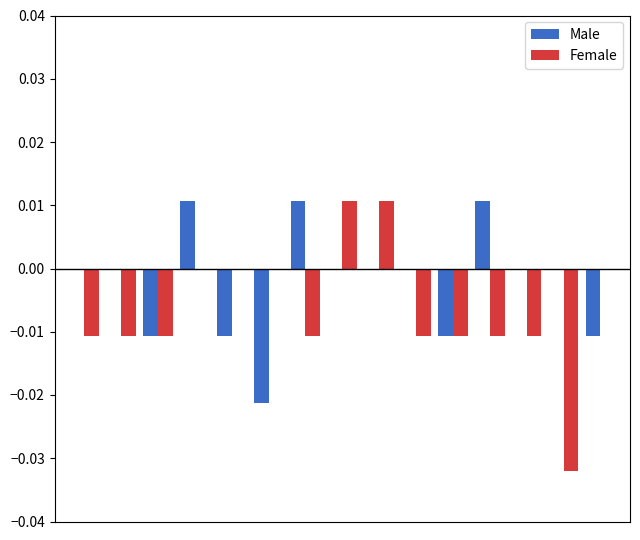

How many data points does each series have?

15